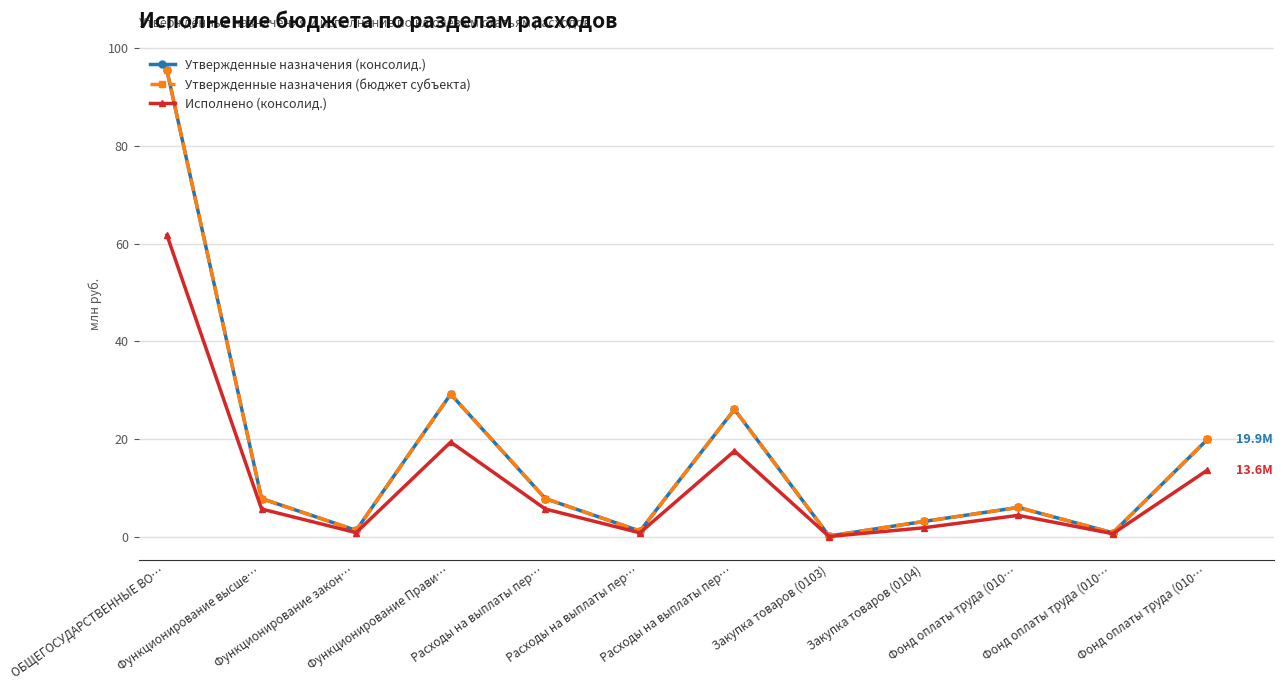

Does the chart have visible grid lines?

Yes